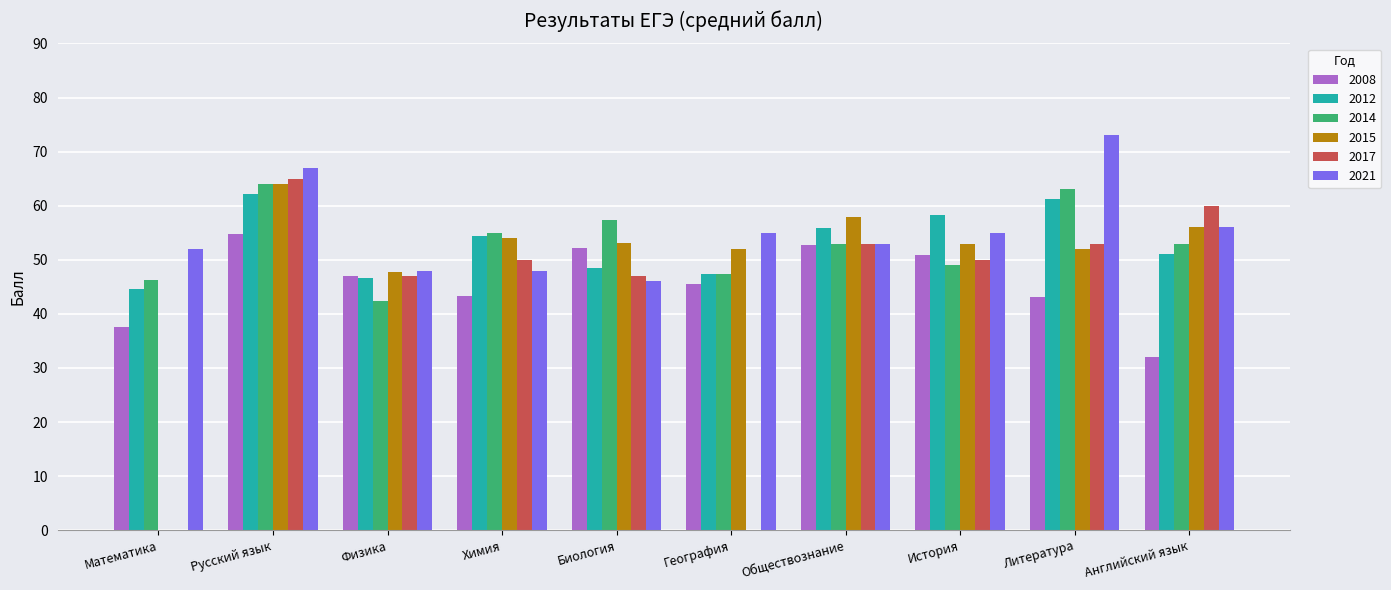

Which label corresponds to the largest value in the chart?

Литература